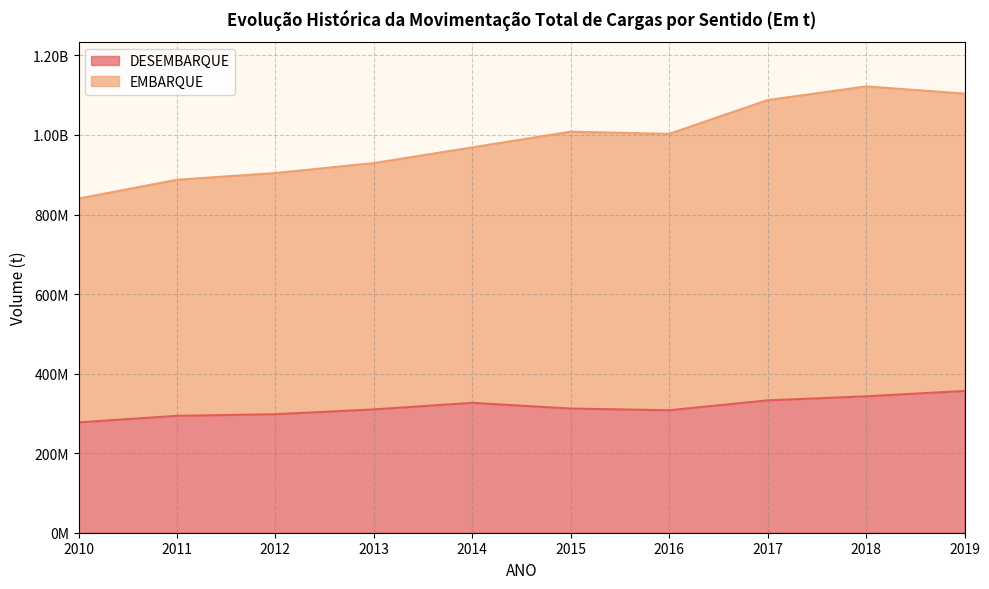

What is the value of the DESEMBARQUE point at the 3rd from the left?

297981912.9